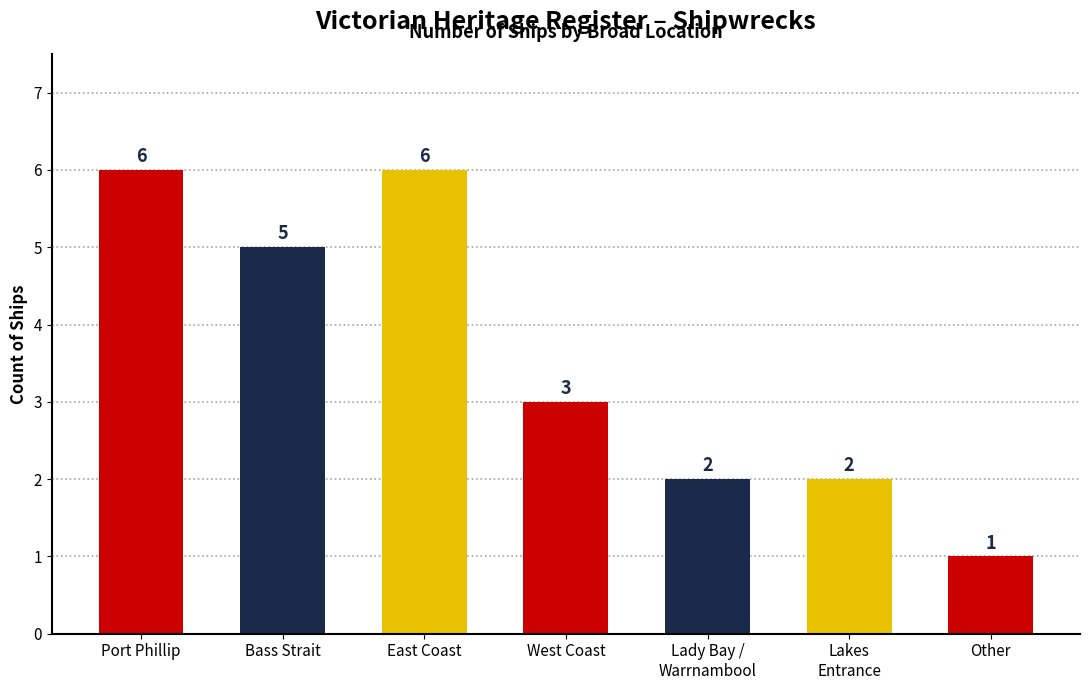

True or false: the data shows 1 at Other.

True